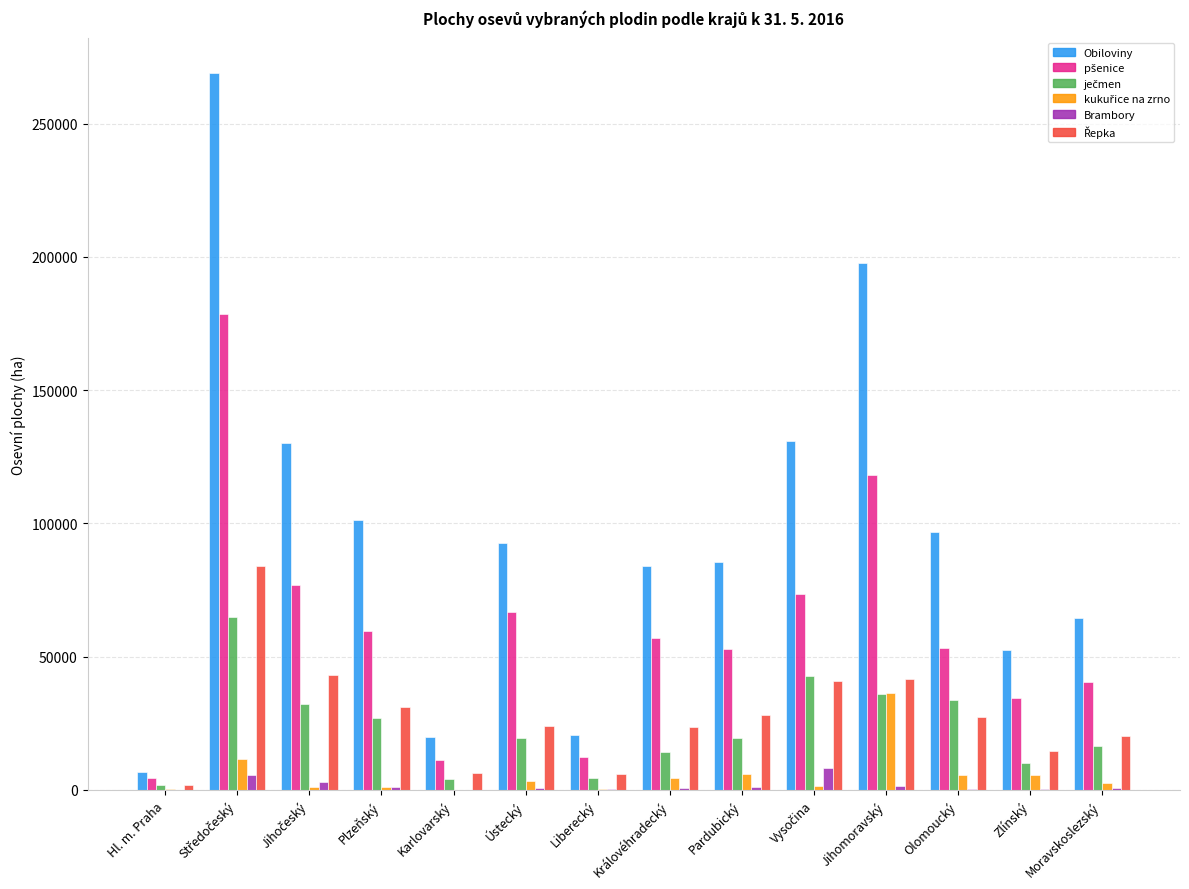

Does the chart contain stacked bars?

No